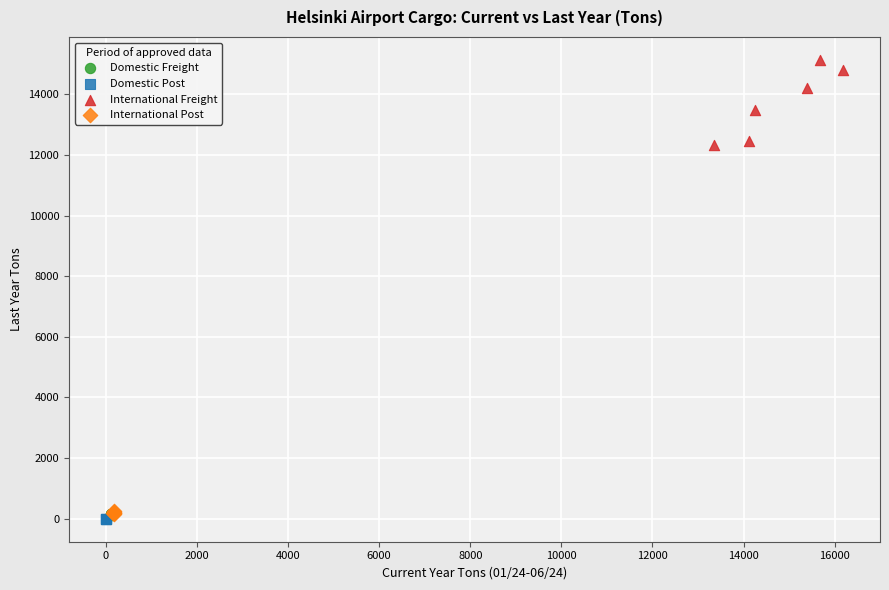

Which series has the largest Y range (max minus min)?

International Freight